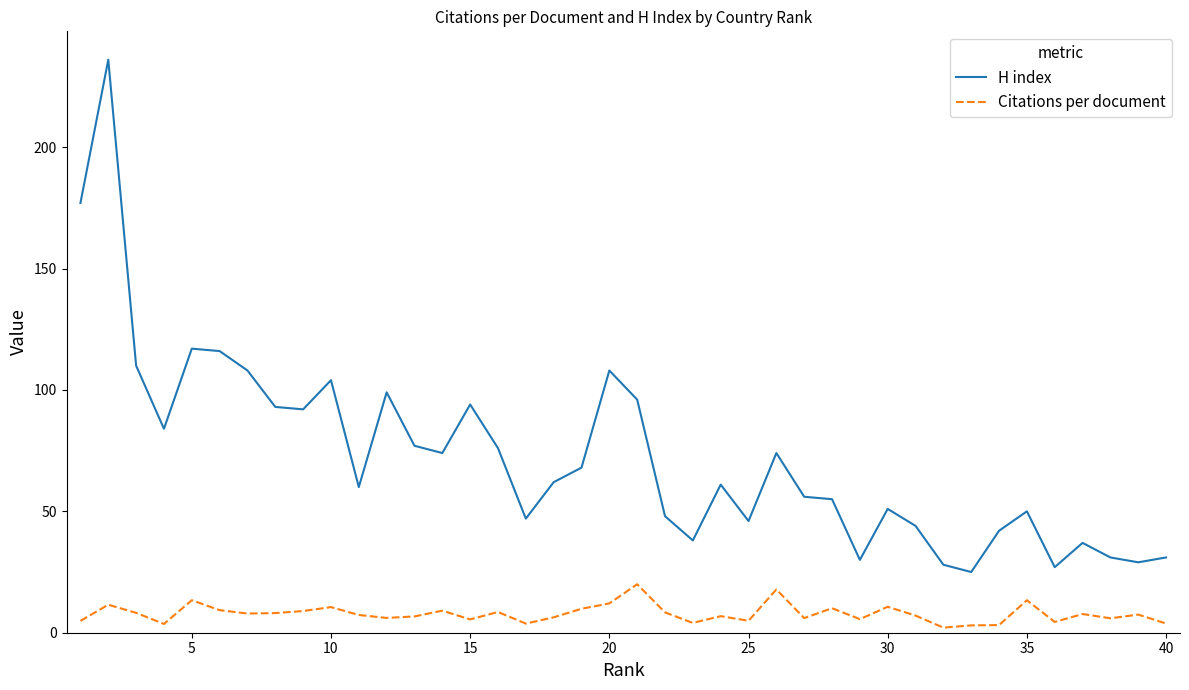

Rank the series by their average value, from lowest to highest.

Citations per document, H index